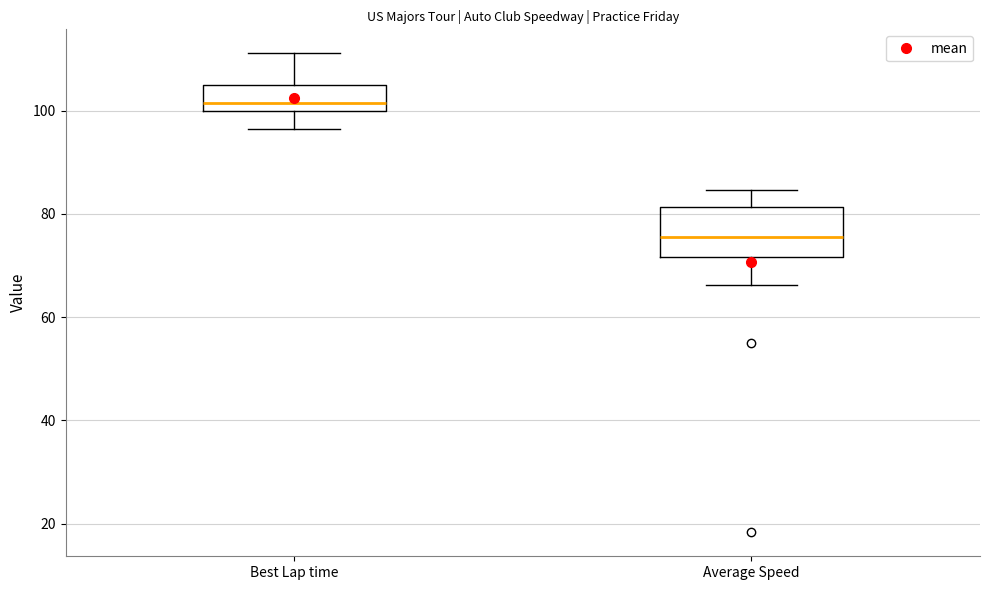

Where is the lower edge of the box for Average Speed on the y-axis? The values are not printed on the chart, so give them approximately, as read against the axis.

72